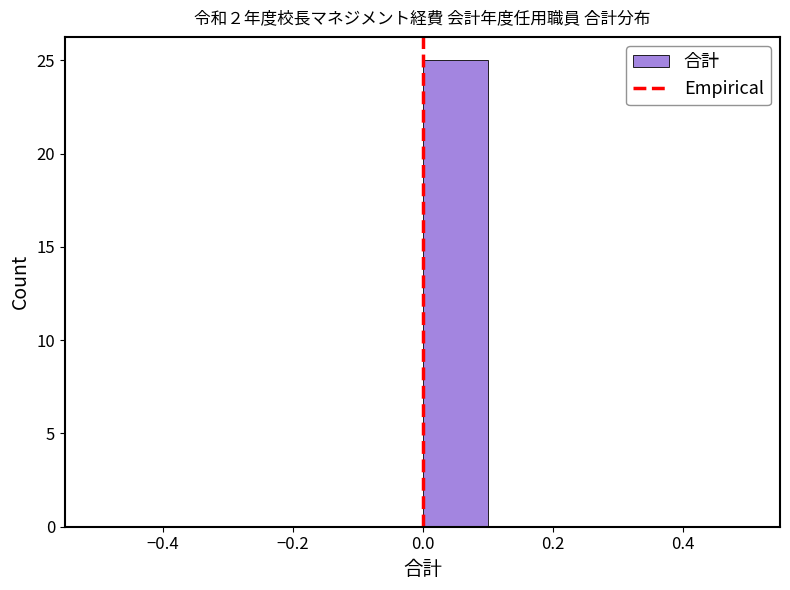

Which range on the x-axis has the tallest bar?

0.0 to 0.1